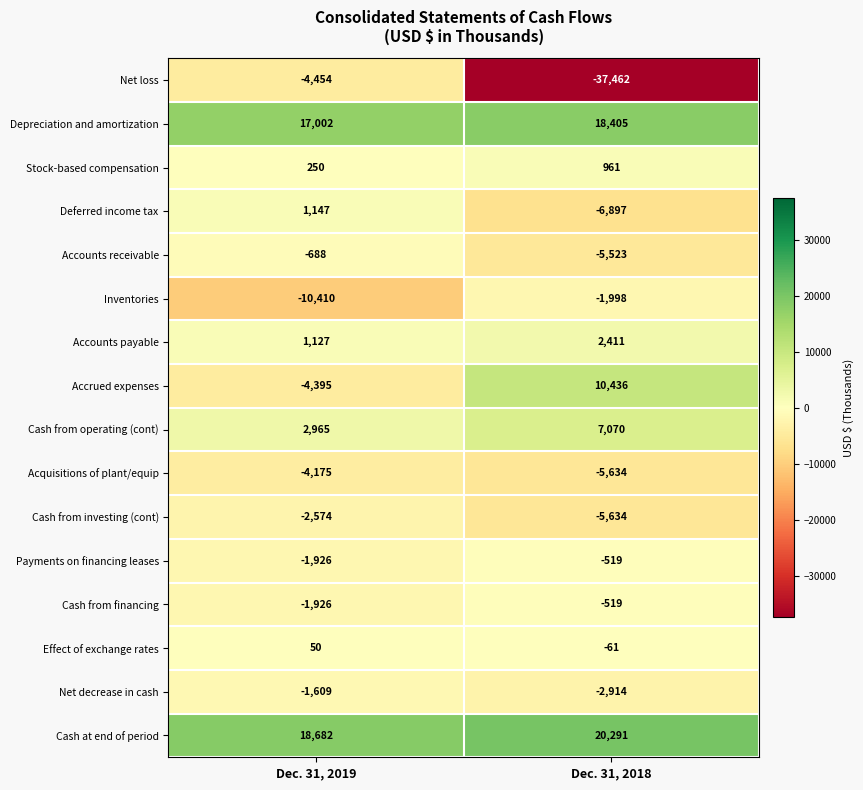

At which label is Net decrease in cash closest to -2261?

Dec. 31, 2019